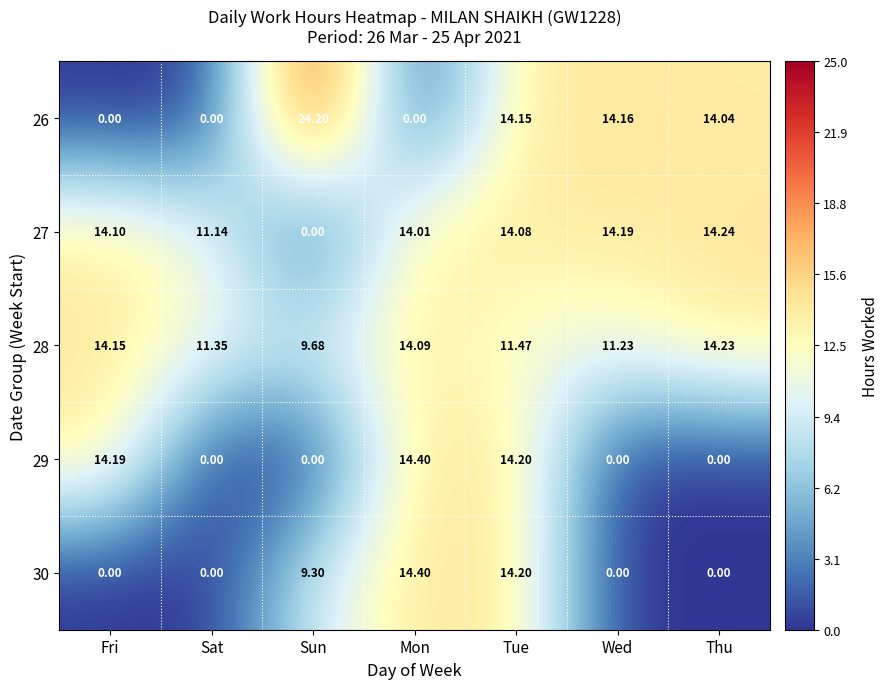

Where is 28 nearest to the value 11?

Wed